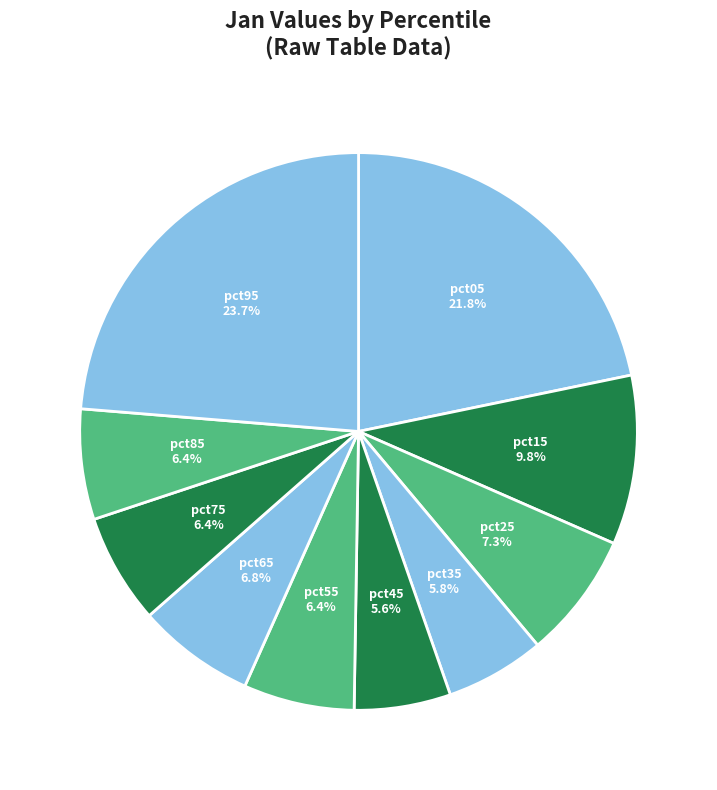

Between pct05 and pct65, which is larger?

pct05